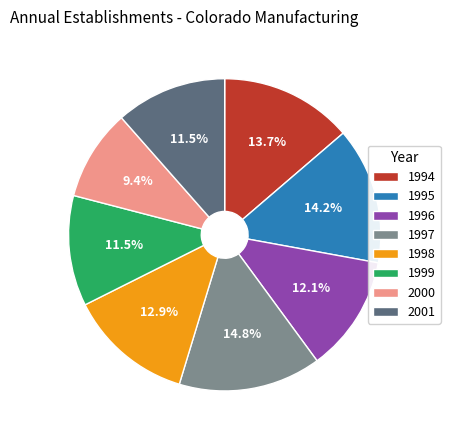

Is there a majority slice in this chart?

No